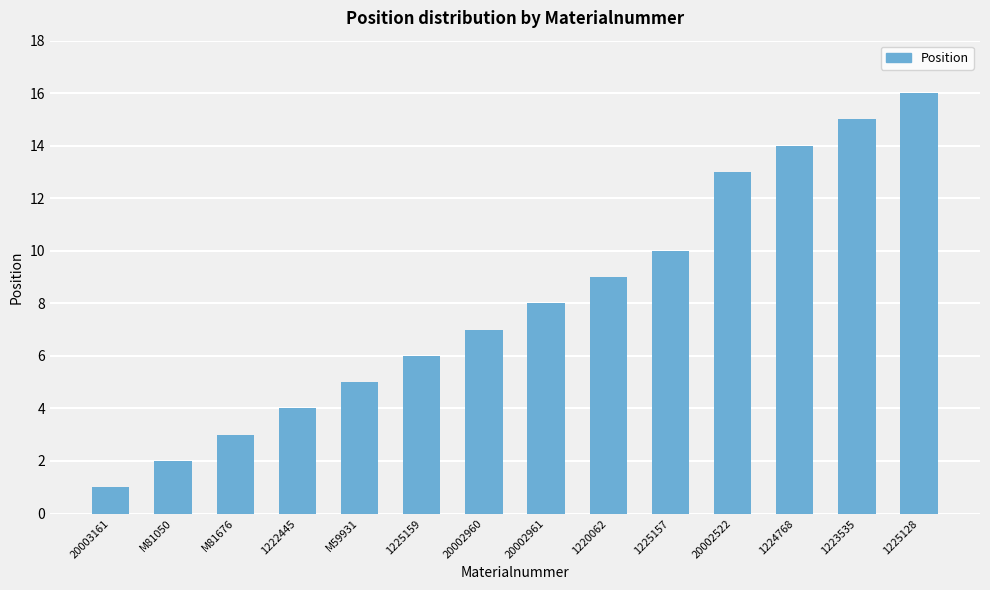

What is the minimum value shown in the chart?

1